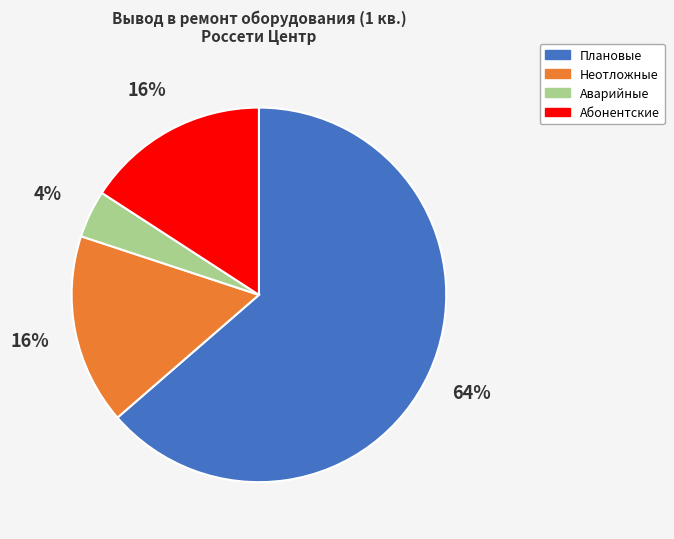

Combined, do Неотложные and Плановые account for over 50%?

Yes